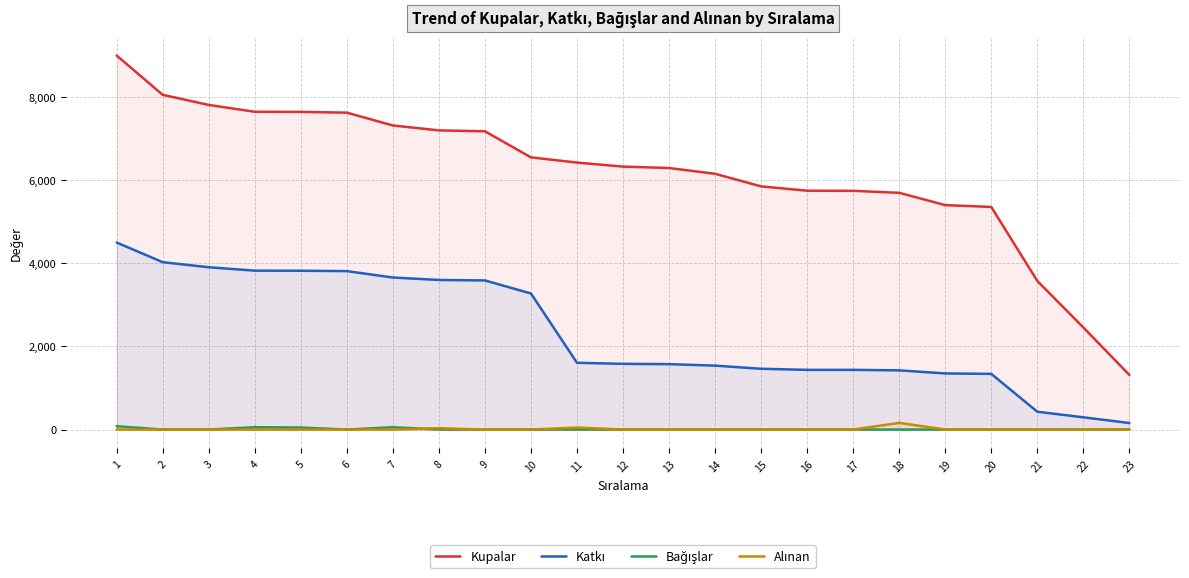

What is the sum of all Alınan values?

240